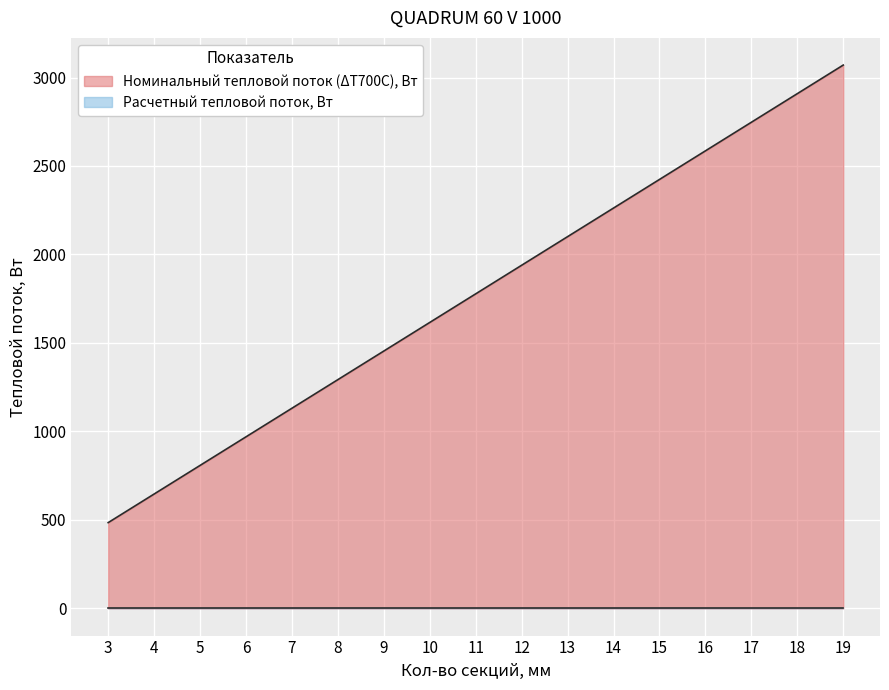

What is the maximum value shown in the chart?

3070.4